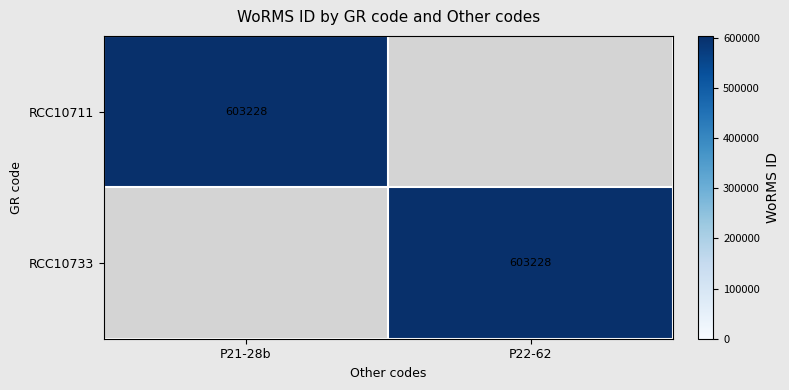

Is it true that RCC10711 equals 298140 at P21-28b?

False